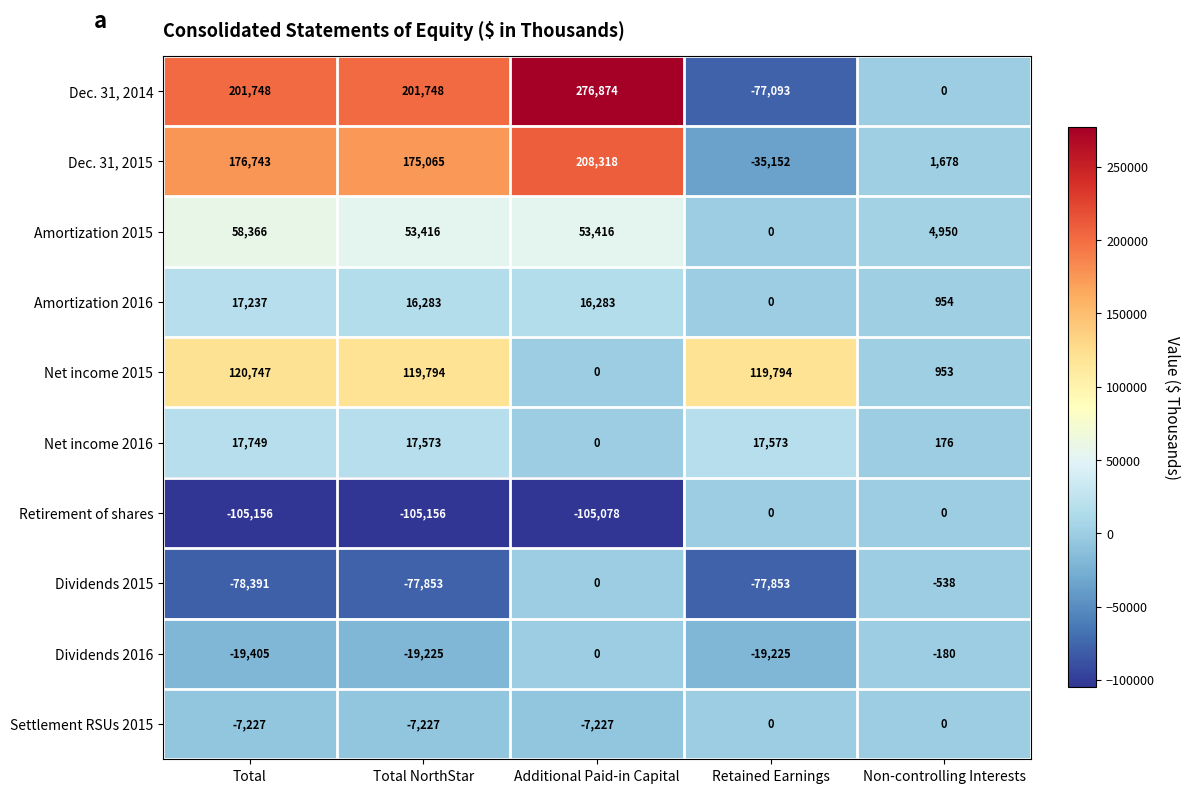

What is the greatest value displayed?

276874